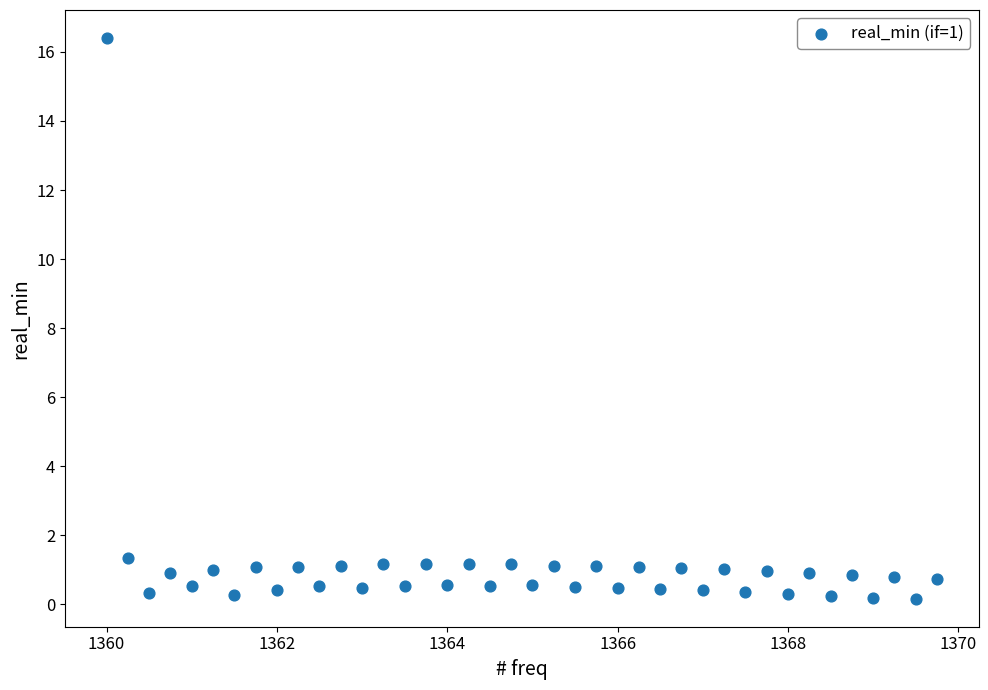

What is the range of X values (max minus min)?

9.8